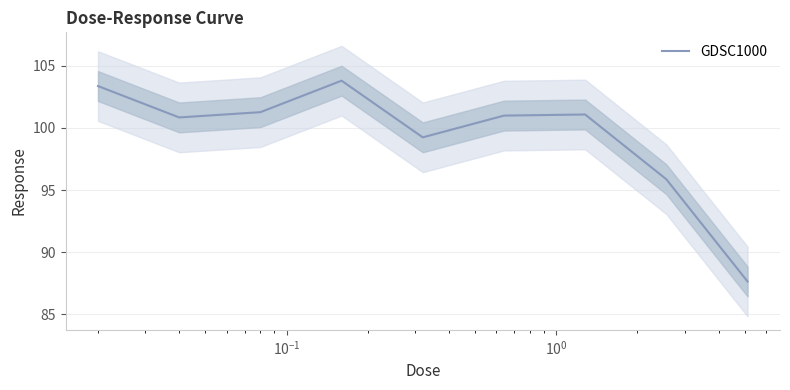

What is the average value?

99.3